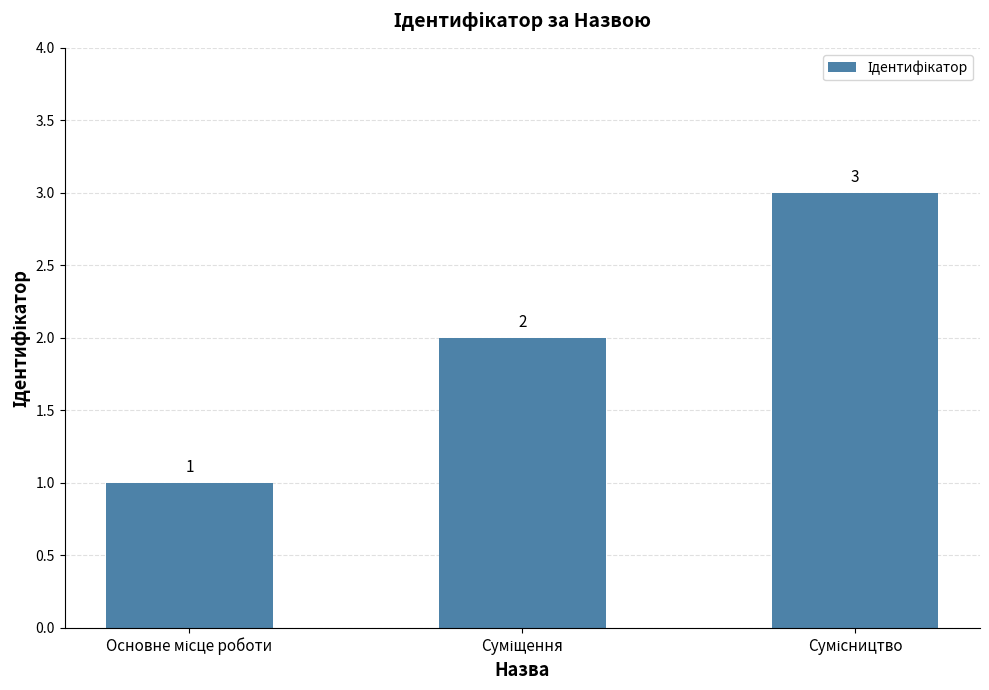

How many values are between 1 and 3?

3